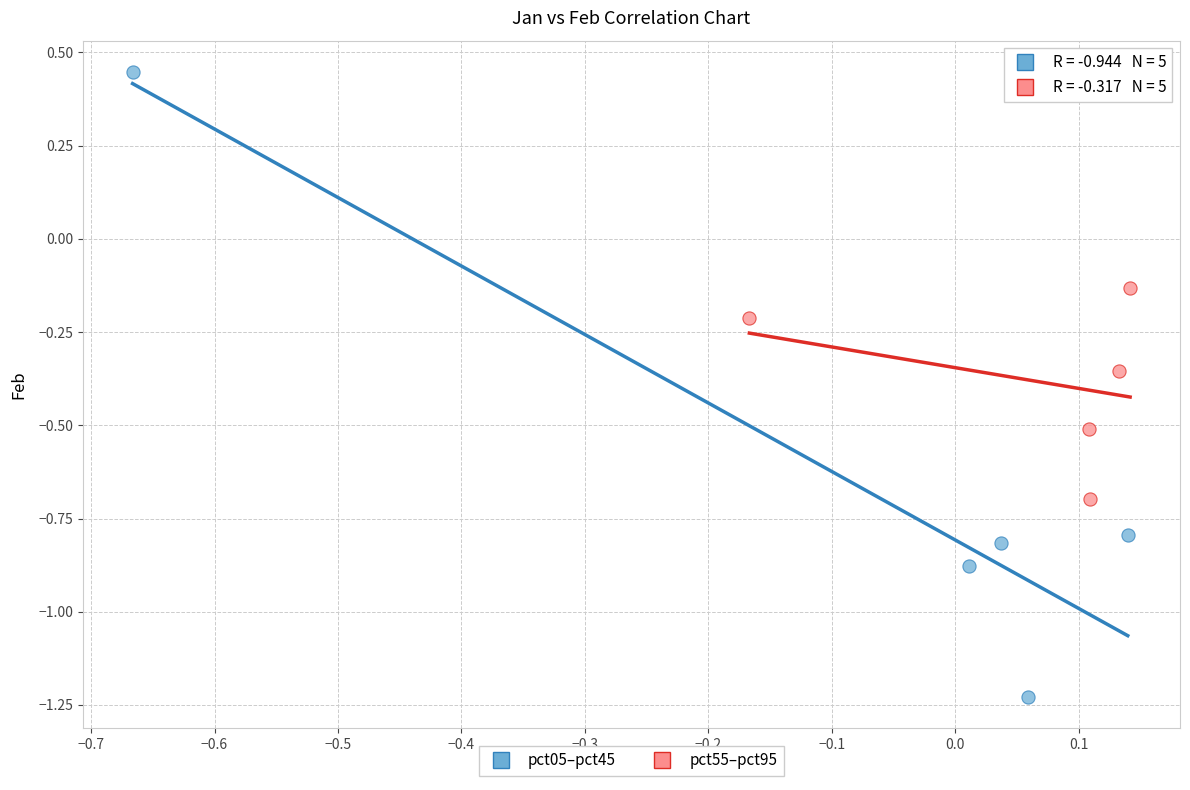

Which series has the largest Y range (max minus min)?

pct05–pct45